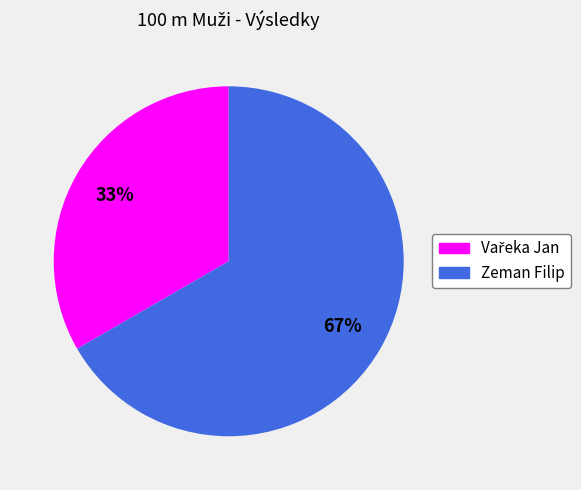

True or false: Zeman Filip accounts for 67% of the total.

True